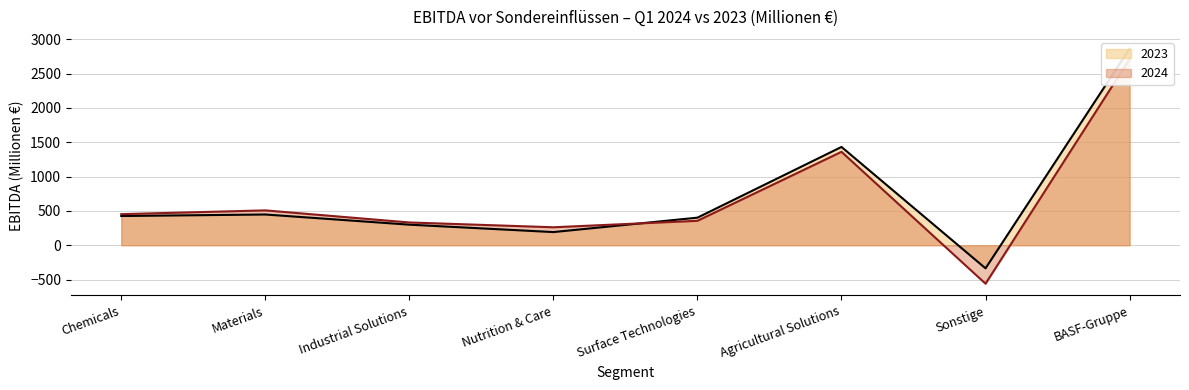

What is the total value across all series at Materials?

956